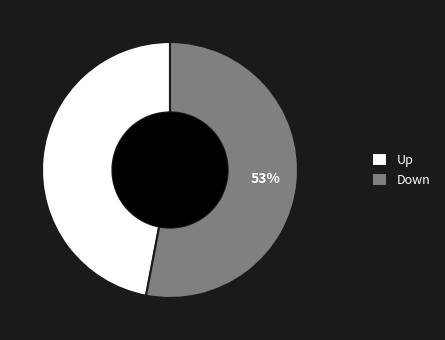

Approximately how many times larger is the value at Down compared to Up?

1.1